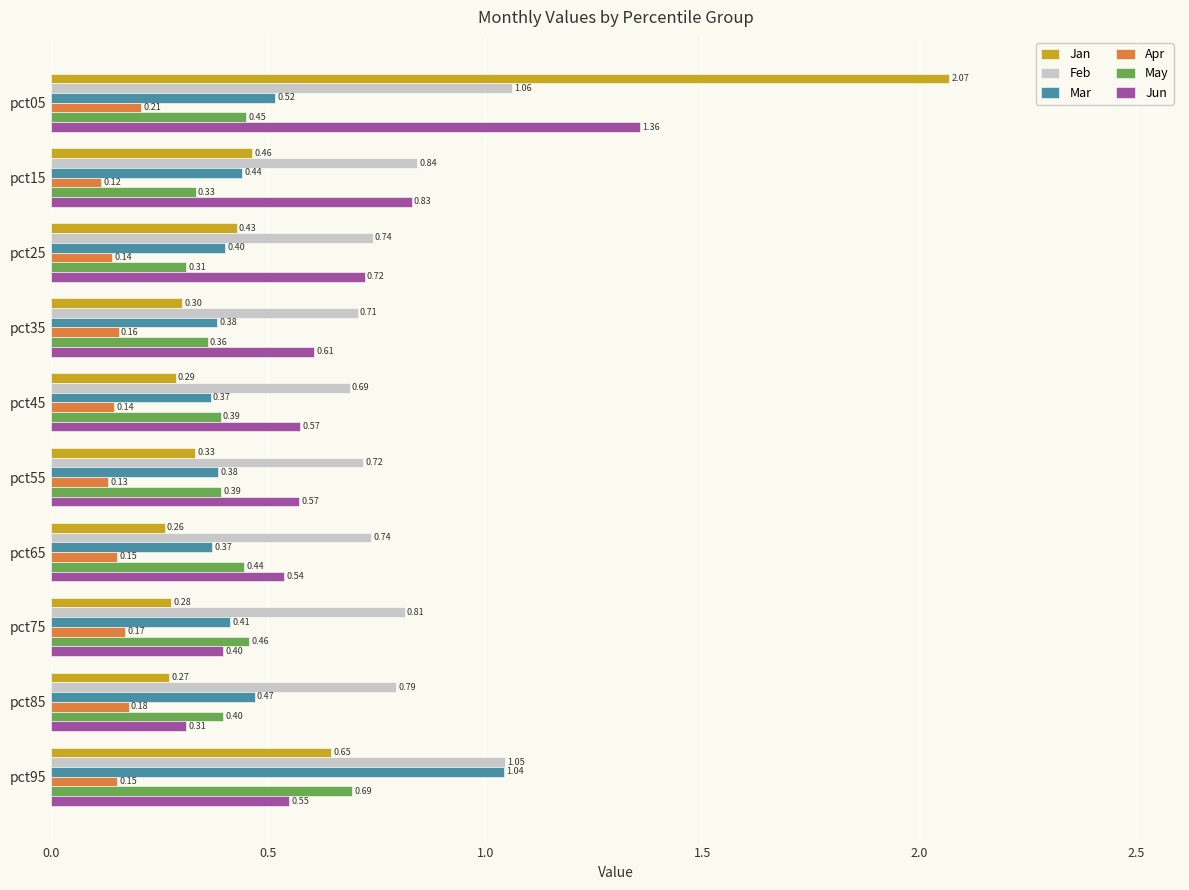

Which series has the widest spread of values?

Jan